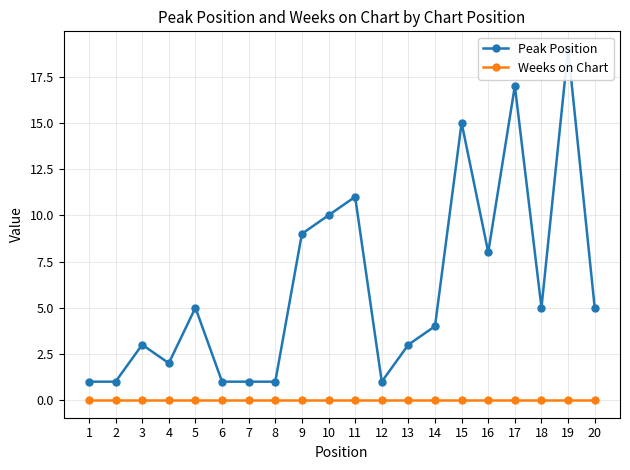

What is the difference between the maximum and minimum values in the Peak Position series?

18